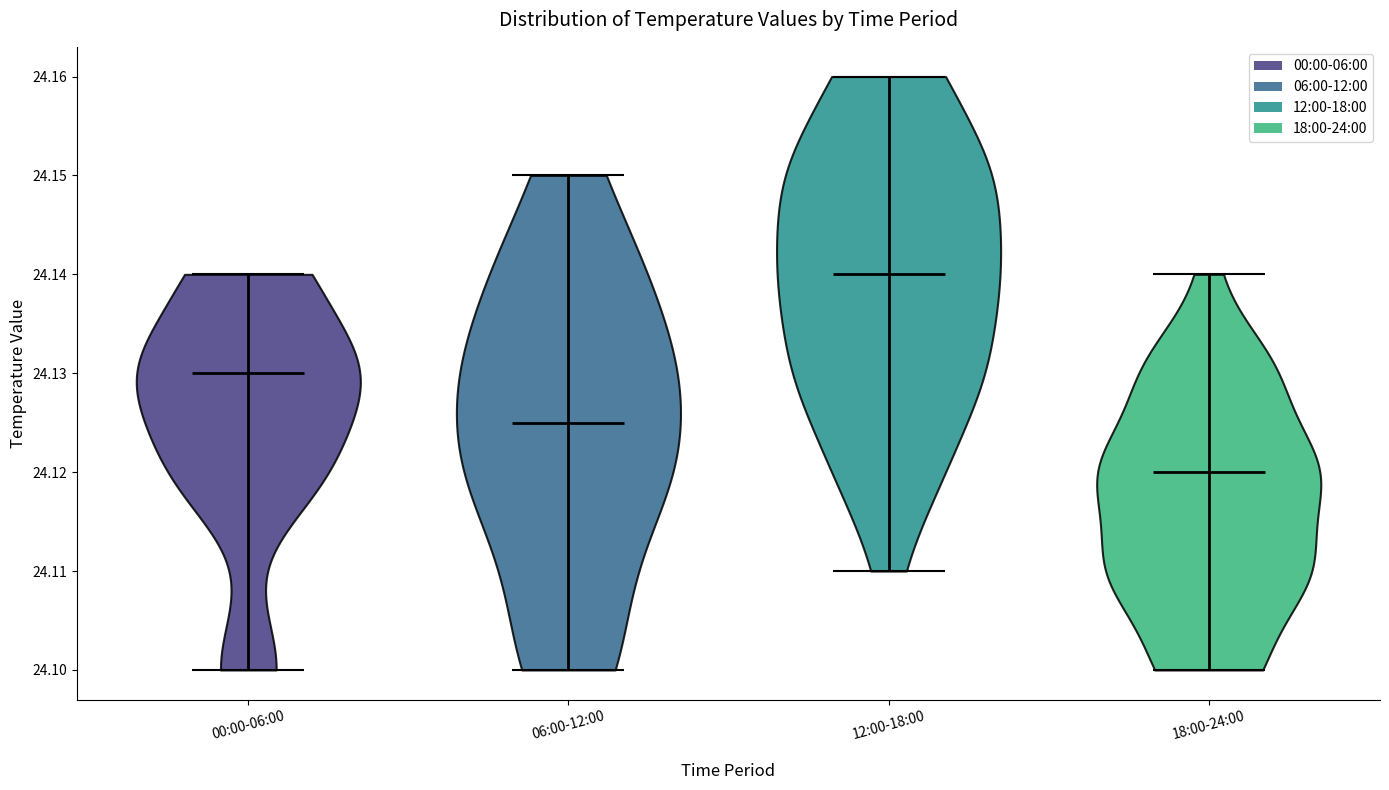

Reading left to right, read every violin against the y-axis: where its median line is, and the lowest and highest points it reaches. The values are not printed on the chart, so give them approximately, as read against the axis.

00:00-06:00: median line 24.130, lowest point 24.100, highest point 24.140
06:00-12:00: median line 24.125, lowest point 24.100, highest point 24.150
12:00-18:00: median line 24.140, lowest point 24.110, highest point 24.160
18:00-24:00: median line 24.120, lowest point 24.100, highest point 24.140